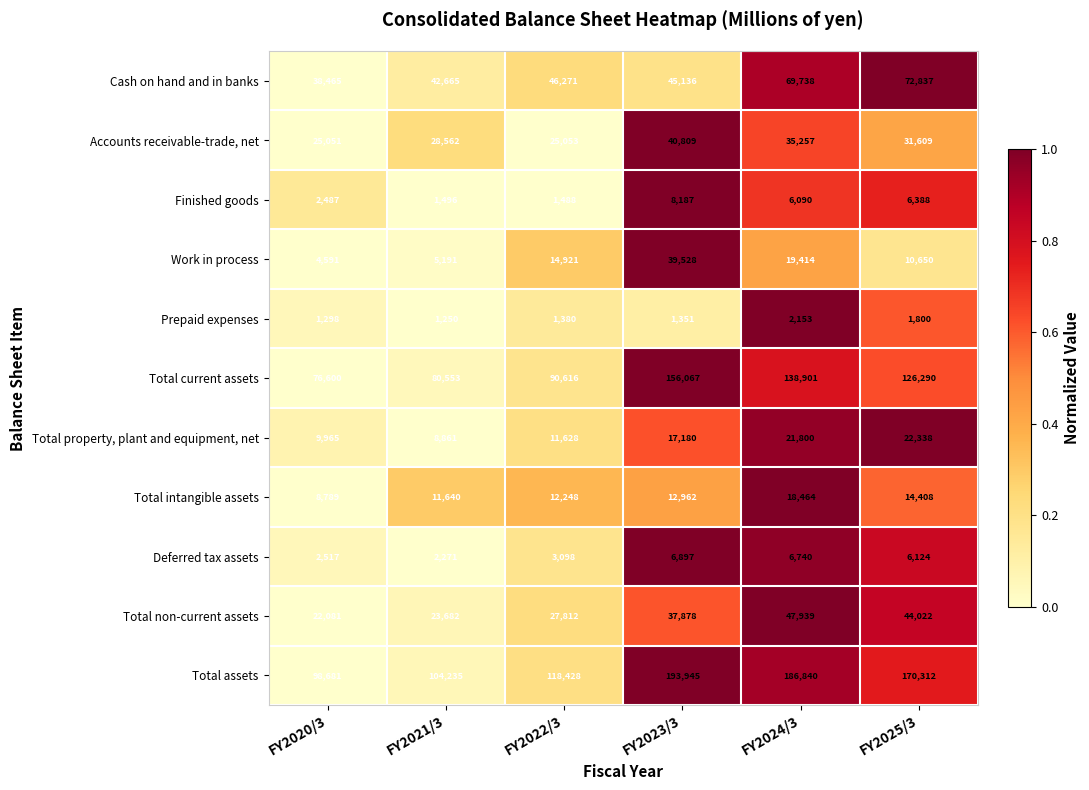

Which series has the largest total across all categories?

Total assets